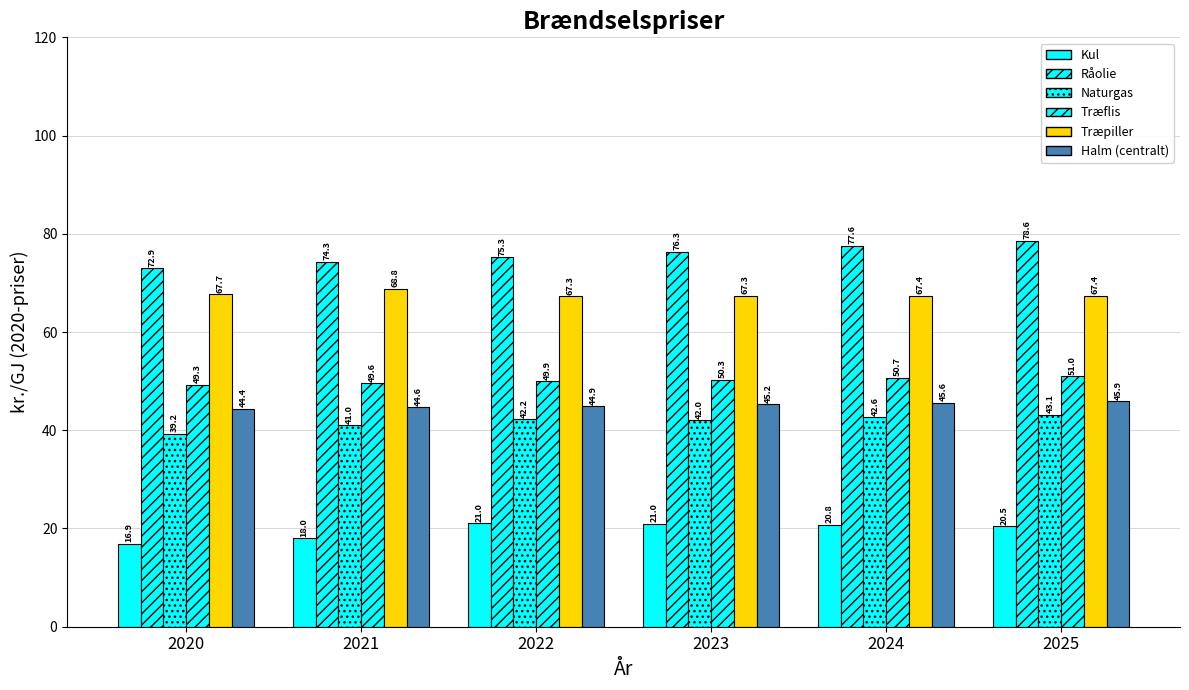

Does the chart contain any negative values?

No